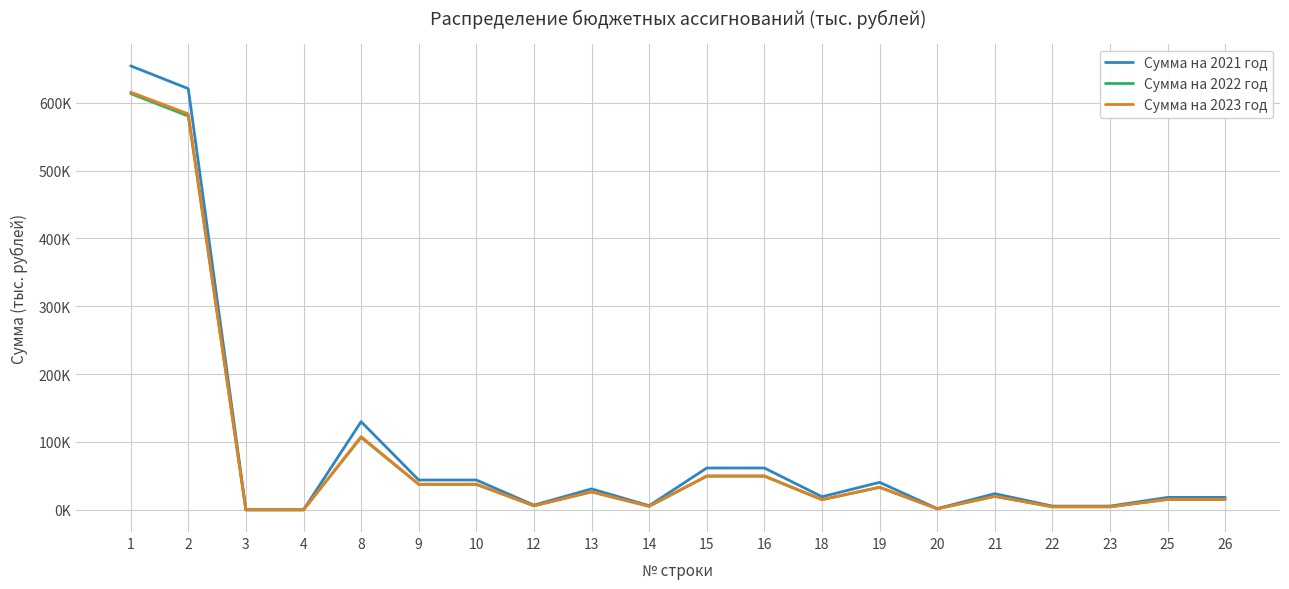

What are all the series names shown in the legend?

Сумма на 2021 год, Сумма на 2022 год, Сумма на 2023 год